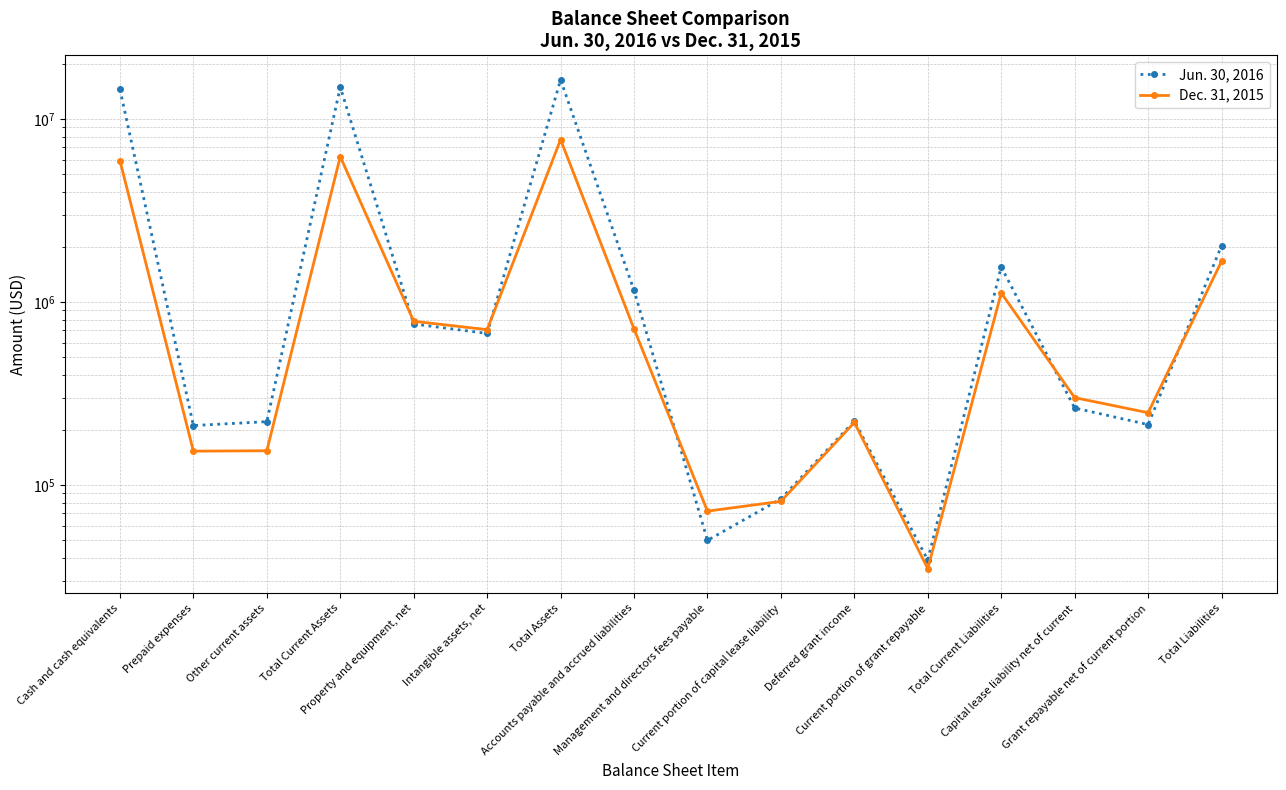

What is the label of the 15th point from the left?

Grant repayable net of current portion